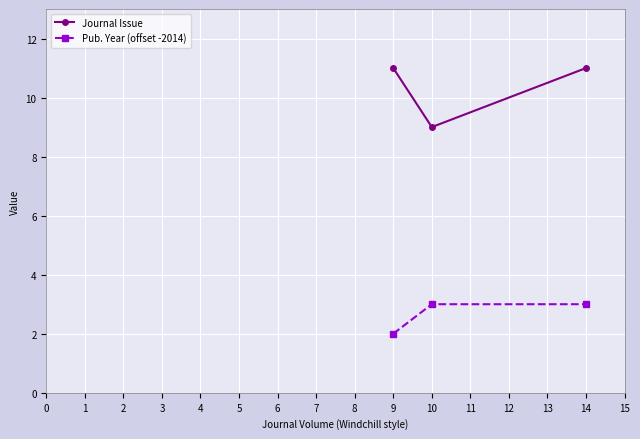

Which series has the largest range (max minus min)?

Journal Issue